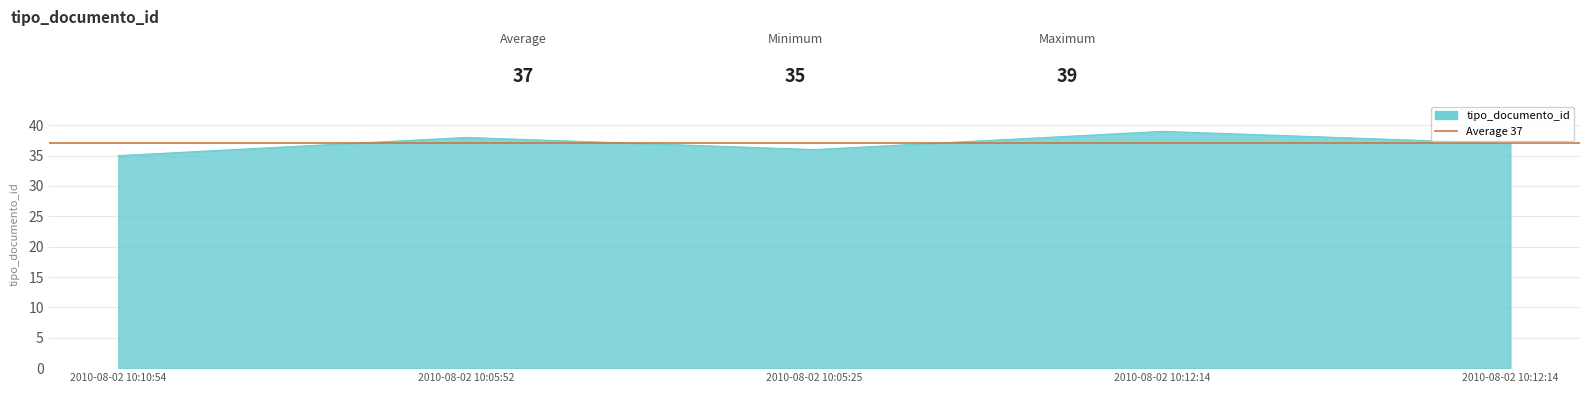

How many values are between 36 and 38?

3